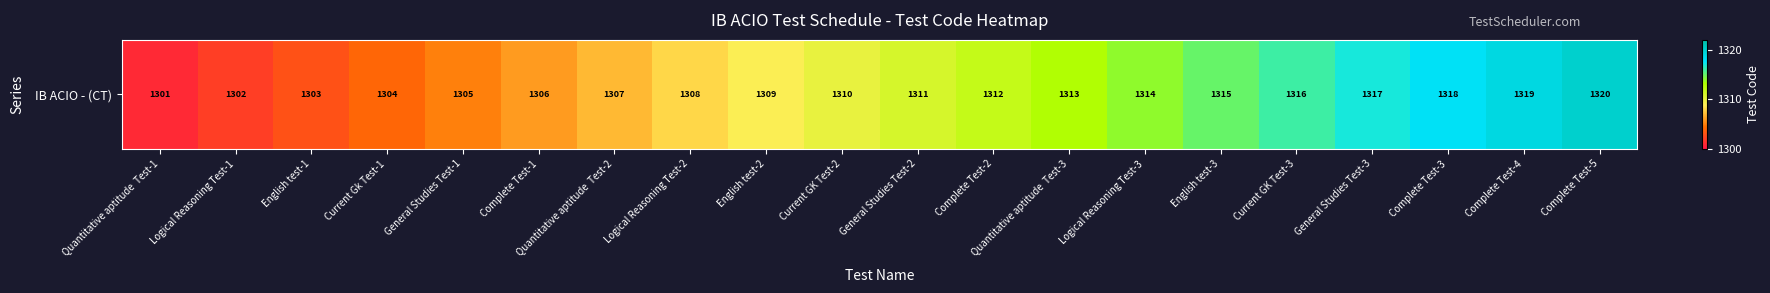

At which category does the chart reach its minimum across all series?

Quantitative aptitude  Test-1